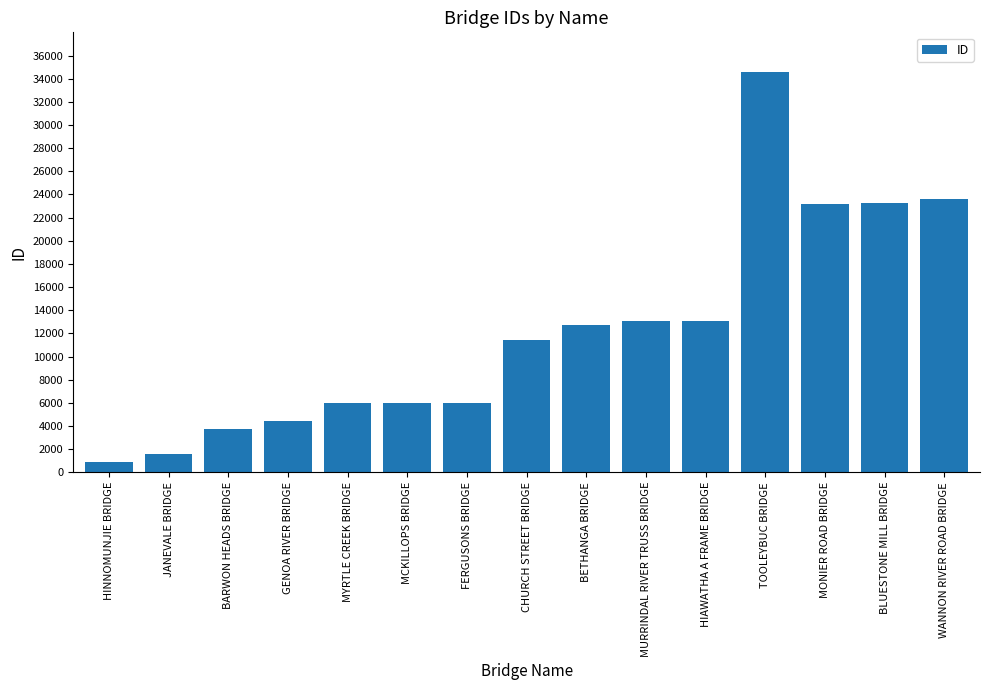

Is it true that the value at BARWON HEADS BRIDGE is 3717?

True